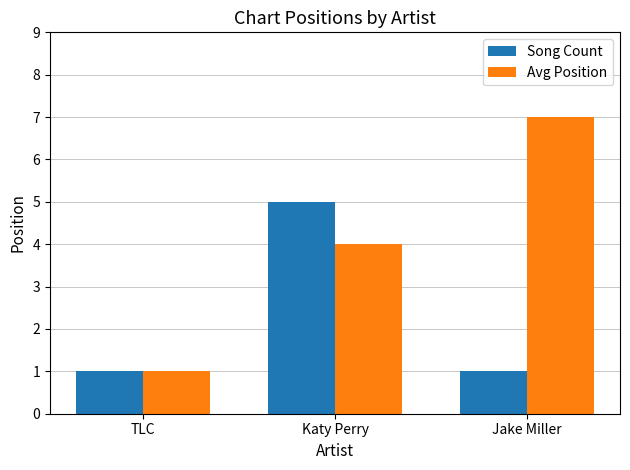

What is the sum of all Song Count values?

7